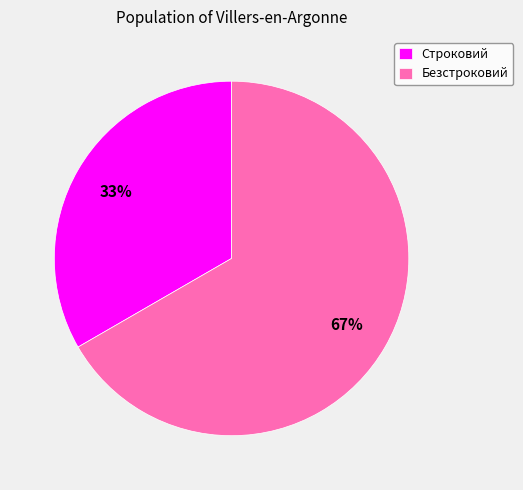

Which category accounts for the majority?

Безстроковий